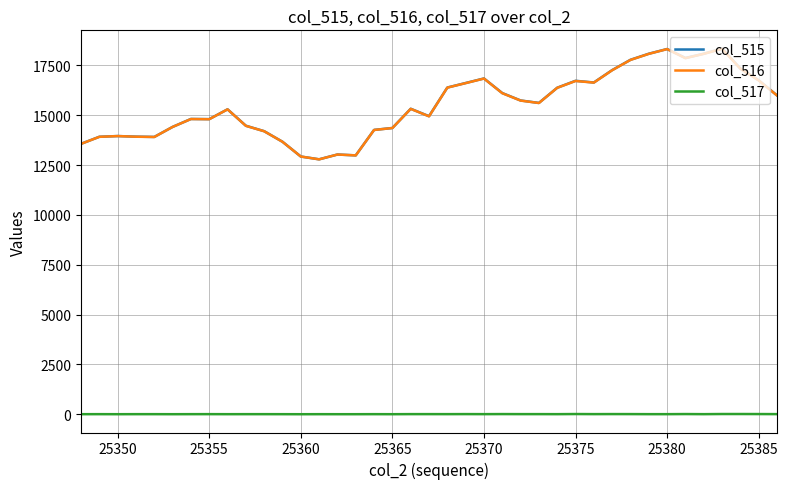

True or false: col_516 and col_517 cross at least once.

False